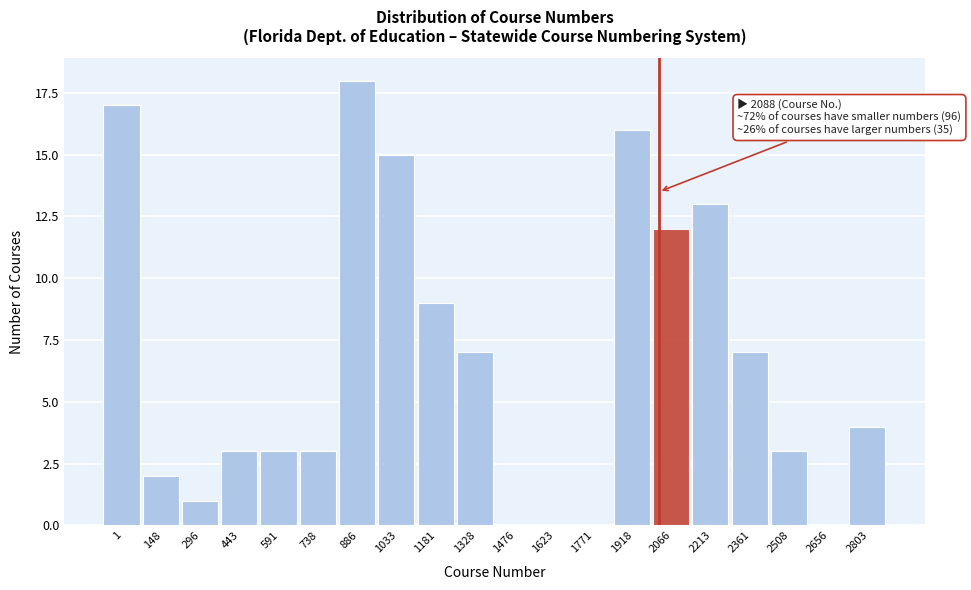

Reading right to left, list all the values displayed in this chart.

2803=4	2656=0	2508=3	2361=7	2213=13	2066=12	1918=16	1771=0	1623=0	1476=0	1328=7	1181=9	1033=15	886=18	738=3	591=3	443=3	296=1	148=2	1=17